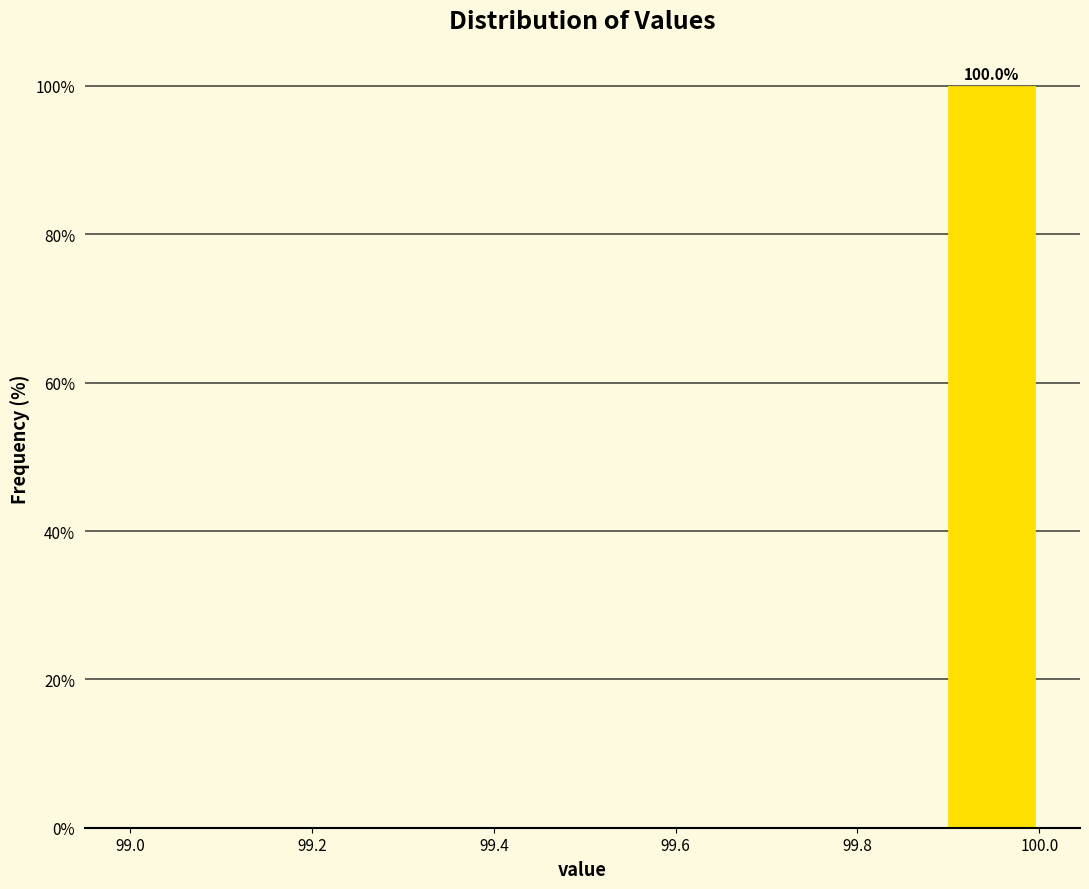

Over which range of the x-axis is the bar tallest?

99.9 to 100.0